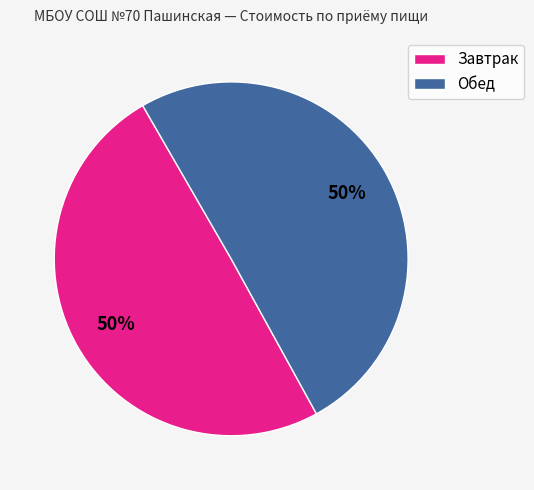

To the nearest percent, what percentage of the pie is Обед?

50%